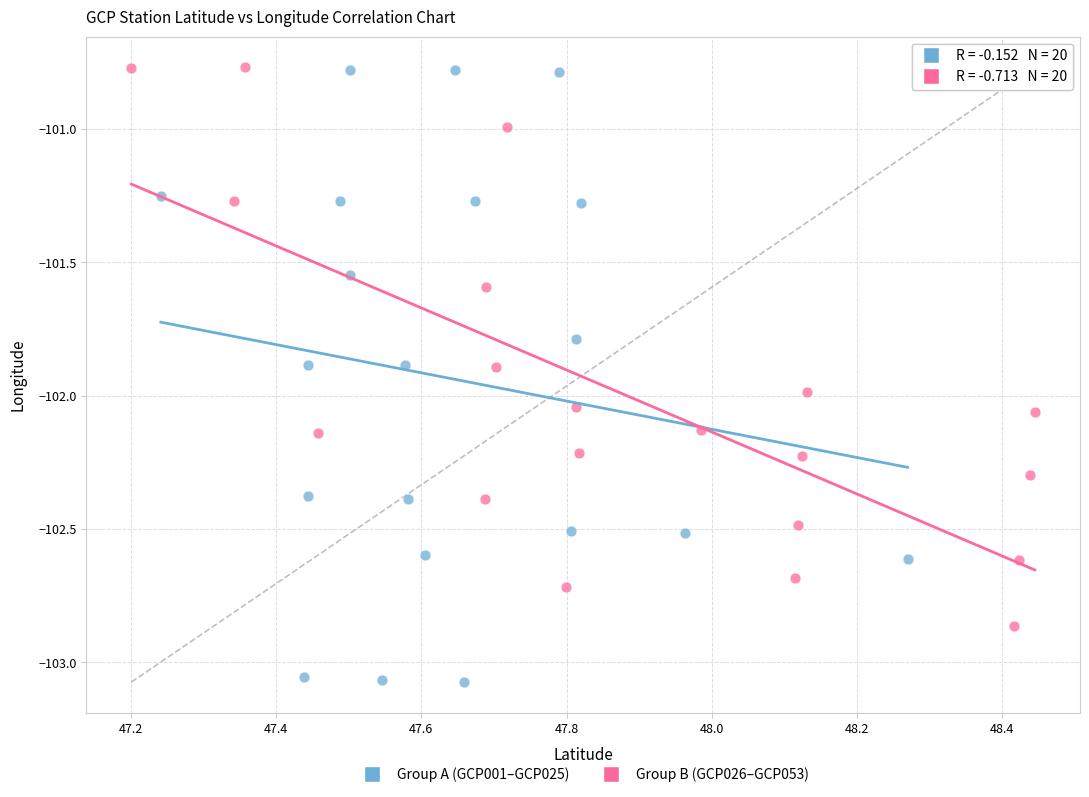

Which series reaches the minimum Y coordinate?

Group A (GCP001–GCP025)